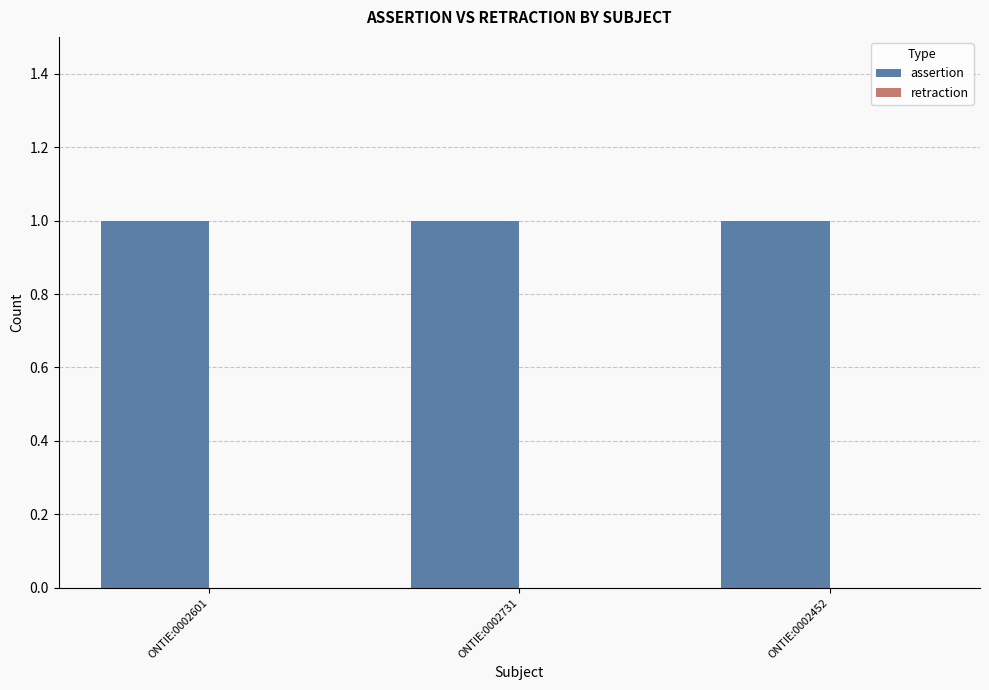

What is the sum of all assertion values?

3